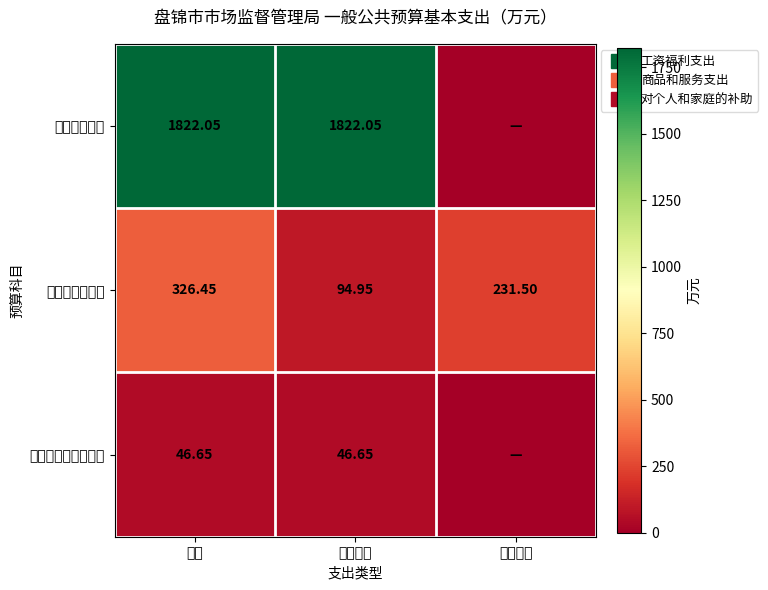

At which category is the sum across all series the highest?

合计